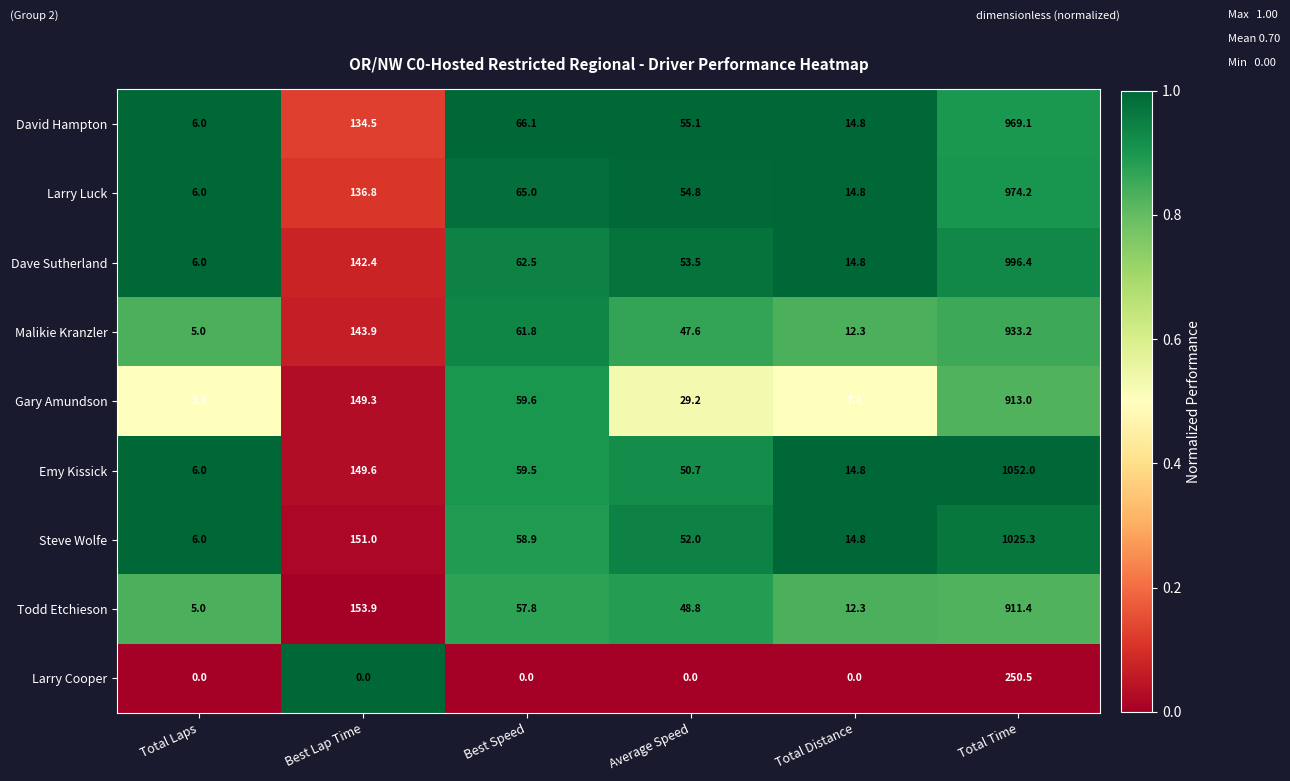

Which series changed the most between Best Lap Time and Average Speed?

Gary Amundson